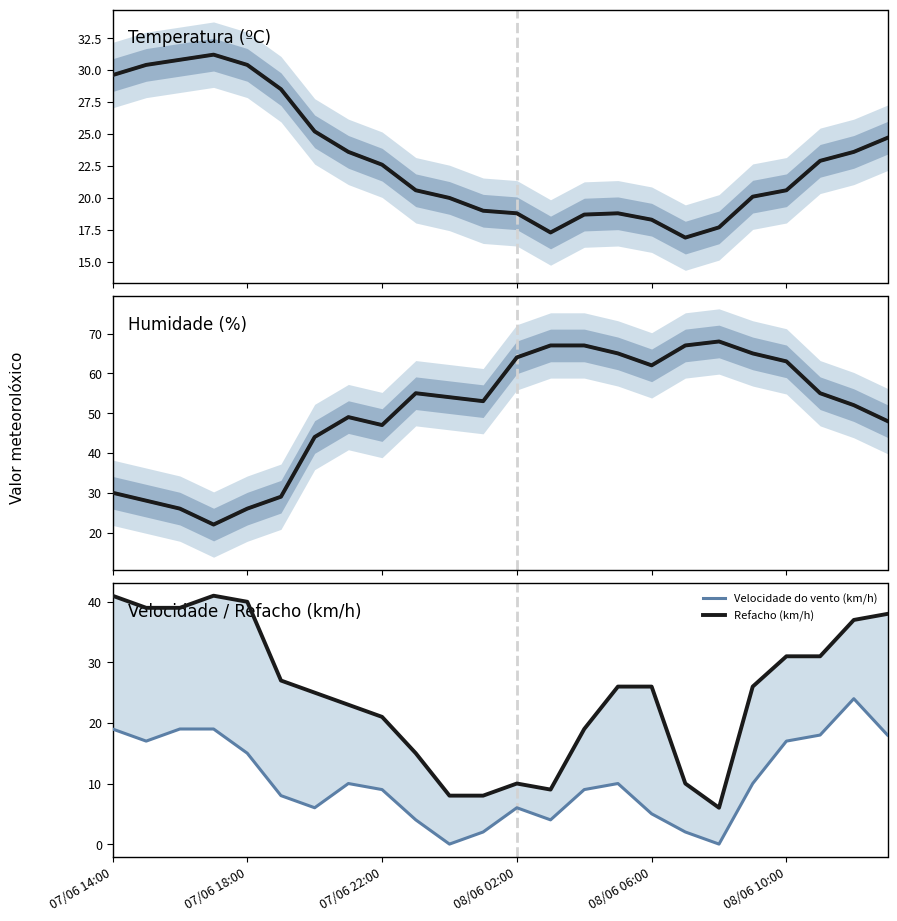

Is the value of Temperatura (ºC) at 8 greater than the value of Humidade (%) (obs) at 07/06 18:00?

No